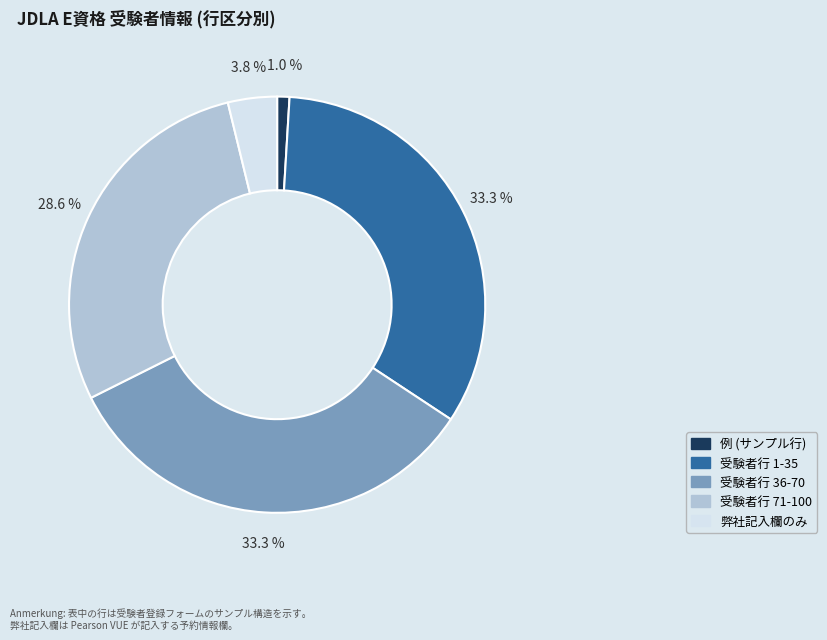

Combined, do 弊社記入欄のみ and 例 (サンプル行) account for over 50%?

No